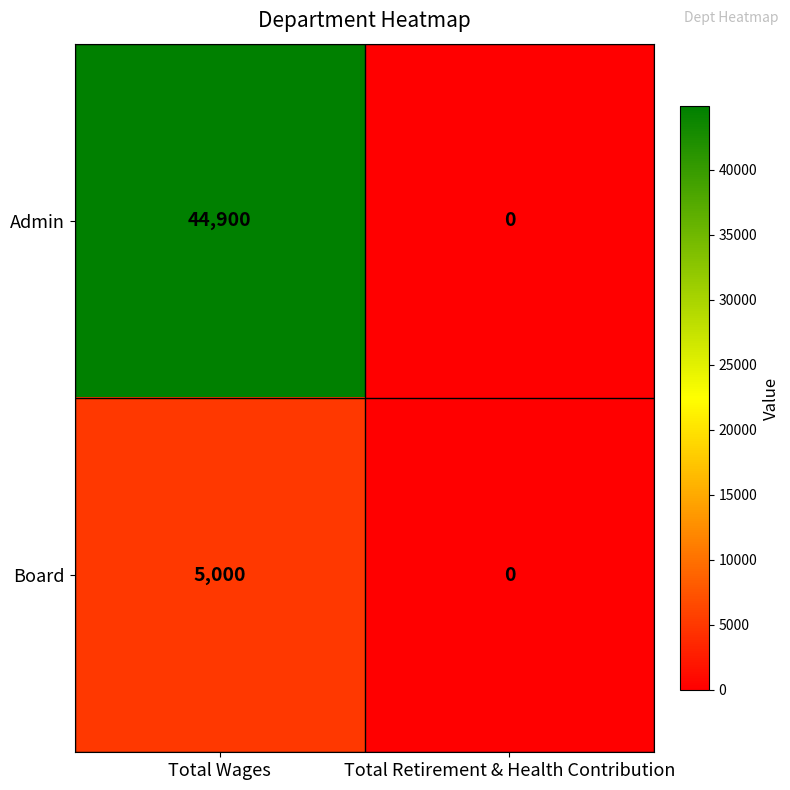

List the series in order of their peak value, highest first.

Admin, Board